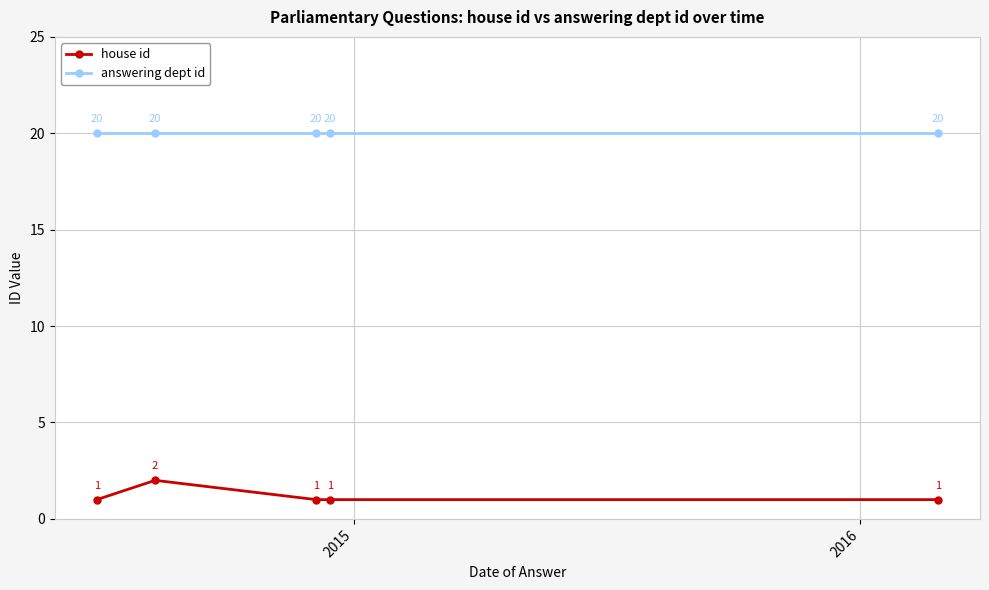

What is the value of the answering dept id point at the 4th from the left?

20